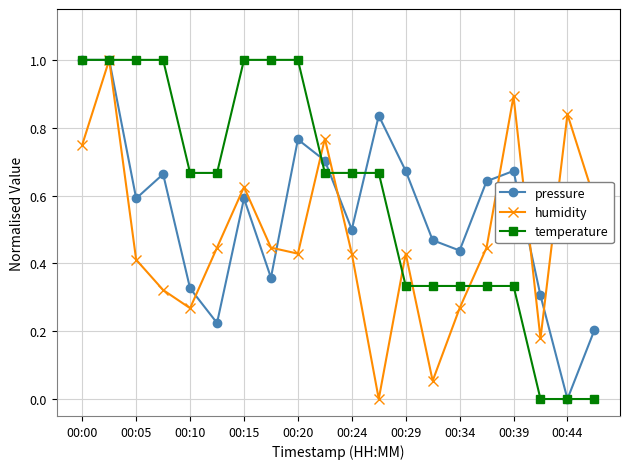

List the series in order of their overall mean, highest first.

temperature, pressure, humidity